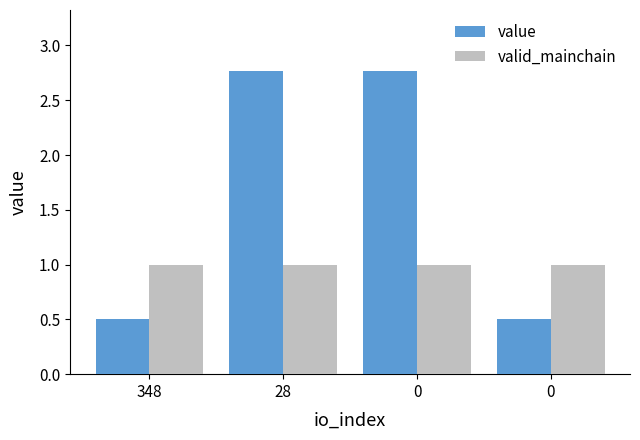

The value of valid_mainchain at 0 is 0.6. True or false?

False